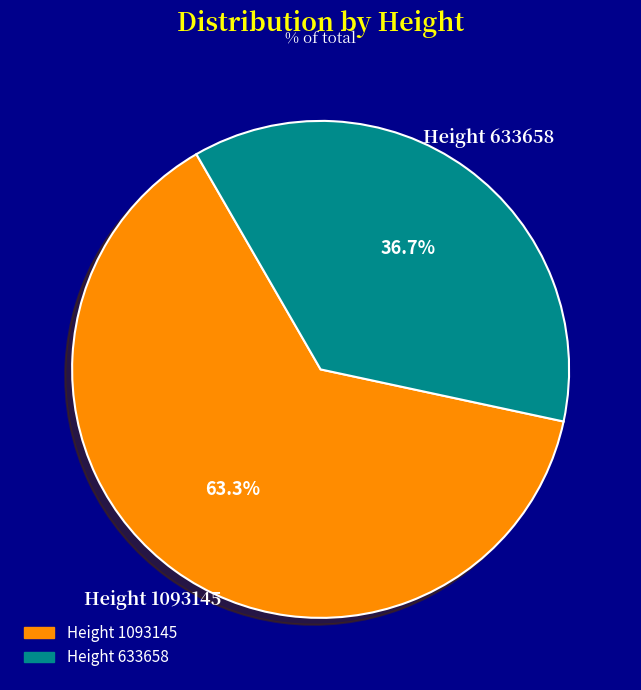

Is it true that Height 633658 is 30% of the pie?

False